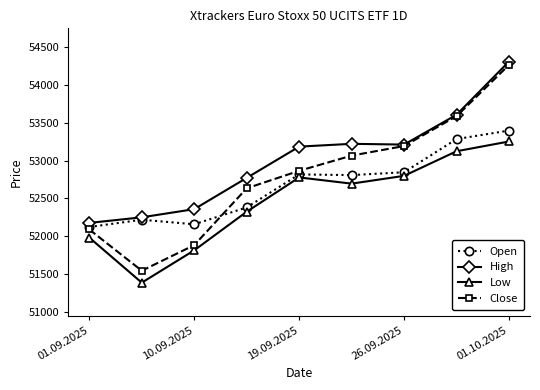

Rank the series by their average value, from lowest to highest.

Low, Open, Close, High